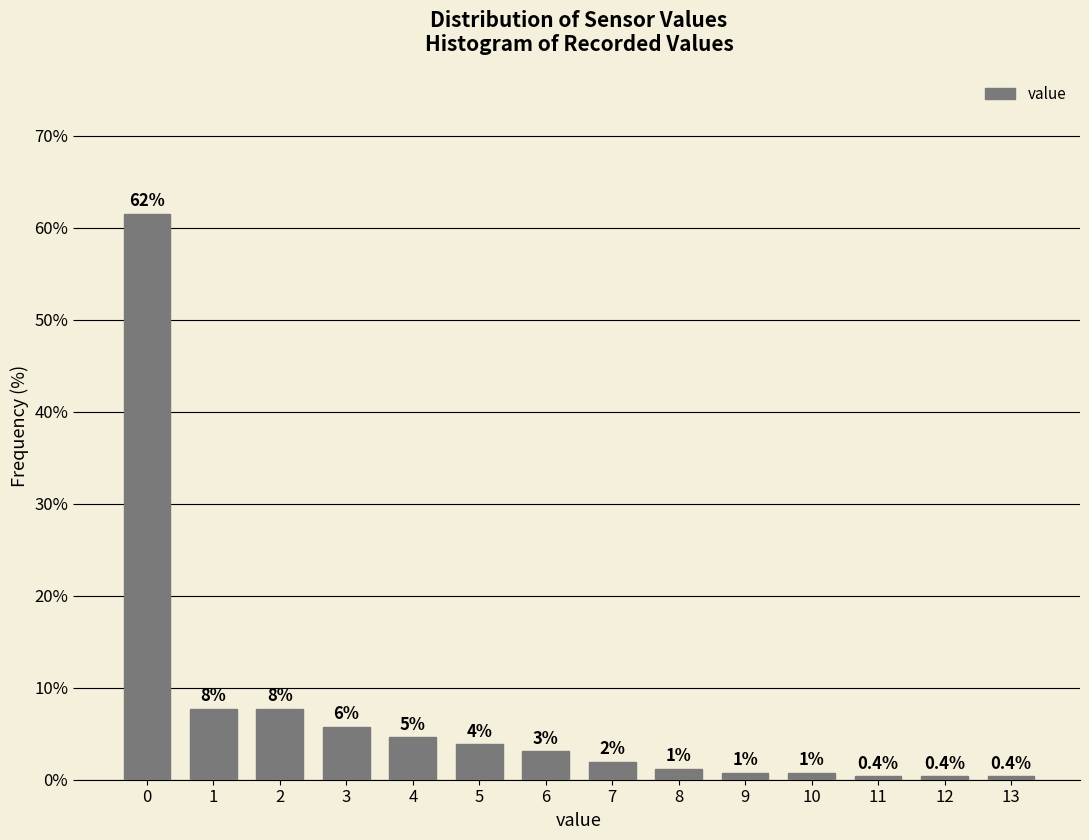

Does the chart contain any negative values?

No